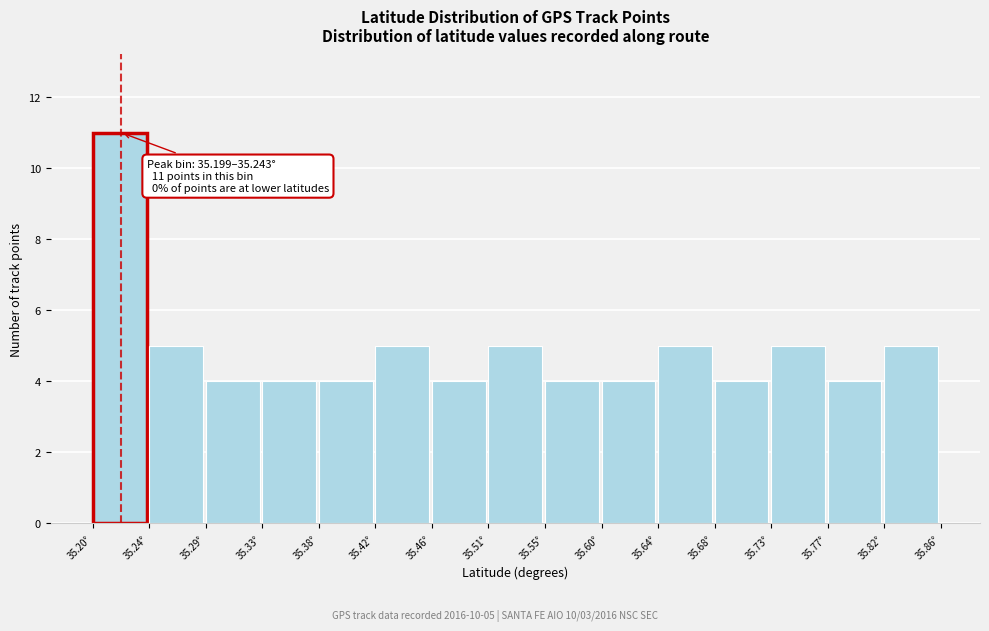

Which range on the x-axis has the tallest bar?

35.200 to 35.245